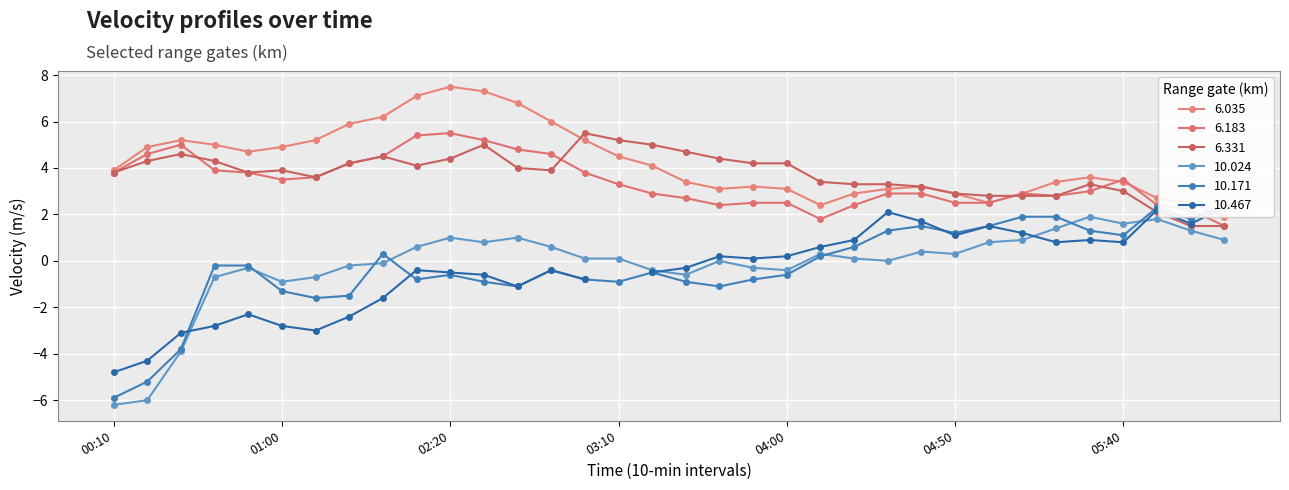

What is the difference between the second highest and second lowest values in the 6.183 series?

3.6